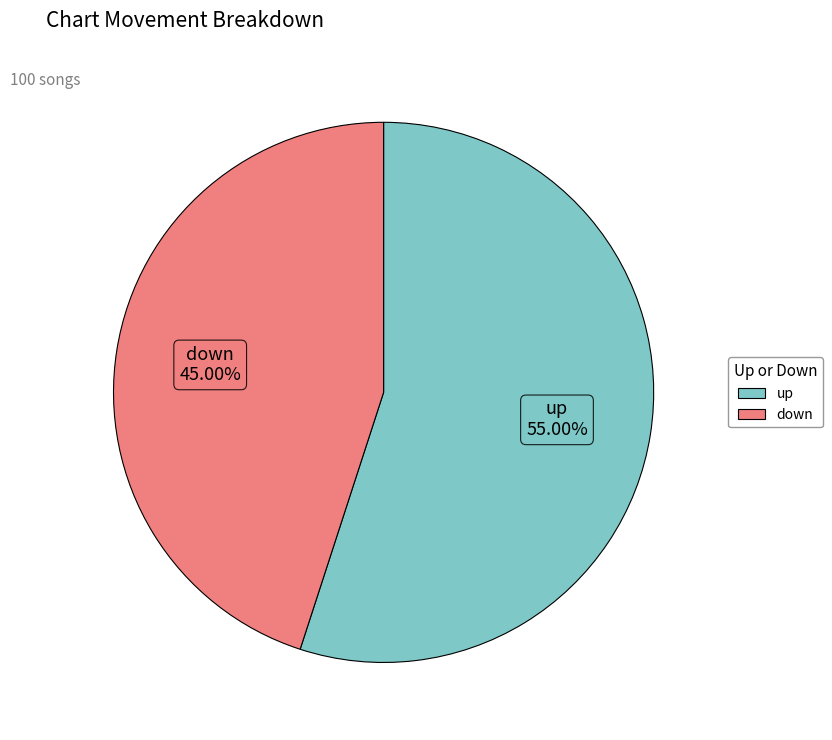

What percentage do down and up together represent?

100.0%